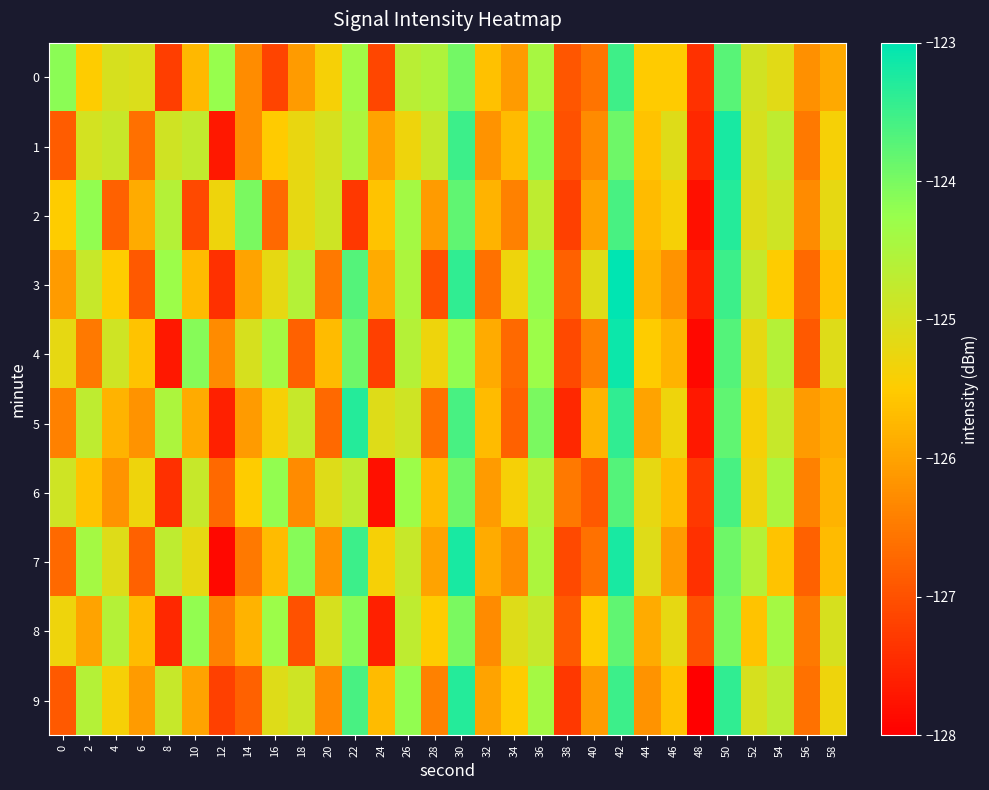

Reading left to right, what are all the values shown in this chart?

0: 0=-124.1	2=-125.5	4=-125.0	6=-125.1	8=-127.2	10=-125.8	12=-124.2	14=-126.3	16=-127.1	18=-126.1	20=-125.4	22=-124.4	24=-127.1	26=-124.7	28=-124.5	30=-123.9	32=-125.6	34=-126.1	36=-124.4	38=-126.9	40=-126.6	42=-123.5	44=-125.5	46=-125.5	48=-127.4	50=-123.7	52=-124.9	54=-125.1	56=-126.2	58=-125.9
1: 0=-126.9	2=-125.0	4=-124.8	6=-126.6	8=-124.9	10=-124.7	12=-127.7	14=-126.3	16=-125.5	18=-125.2	20=-125.0	22=-124.5	24=-126.0	26=-125.3	28=-124.8	30=-123.5	32=-126.2	34=-125.7	36=-124.1	38=-127.0	40=-126.3	42=-123.9	44=-125.6	46=-125.1	48=-127.5	50=-123.2	52=-125.0	54=-124.7	56=-126.5	58=-125.4
2: 0=-125.5	2=-124.2	4=-126.8	6=-125.9	8=-124.6	10=-127.1	12=-125.3	14=-124.0	16=-126.7	18=-125.2	20=-124.9	22=-127.3	24=-125.6	26=-124.4	28=-126.1	30=-123.8	32=-125.8	34=-126.4	36=-124.7	38=-127.2	40=-126.0	42=-123.6	44=-125.7	46=-125.4	48=-127.8	50=-123.3	52=-125.1	54=-124.9	56=-126.3	58=-125.2
3: 0=-126.1	2=-124.8	4=-125.5	6=-126.9	8=-124.3	10=-125.7	12=-127.4	14=-126.0	16=-125.2	18=-124.6	20=-126.5	22=-123.7	24=-125.9	26=-124.5	28=-127.0	30=-123.4	32=-126.6	34=-125.3	36=-124.2	38=-126.8	40=-125.1	42=-123.0	44=-125.8	46=-126.2	48=-127.6	50=-123.5	52=-124.8	54=-125.5	56=-126.7	58=-125.6
4: 0=-125.2	2=-126.5	4=-124.9	6=-125.6	8=-127.7	10=-124.1	12=-126.3	14=-125.0	16=-124.4	18=-126.8	20=-125.7	22=-123.9	24=-127.2	26=-124.6	28=-125.3	30=-124.2	32=-125.9	34=-126.7	36=-124.3	38=-127.1	40=-126.4	42=-123.1	44=-125.5	46=-125.8	48=-127.9	50=-123.7	52=-125.2	54=-124.6	56=-126.9	58=-125.1
5: 0=-126.4	2=-124.7	4=-125.8	6=-126.2	8=-124.5	10=-125.9	12=-127.6	14=-126.1	16=-125.4	18=-124.8	20=-126.7	22=-123.3	24=-125.1	26=-124.9	28=-126.6	30=-123.6	32=-125.7	34=-126.8	36=-124.0	38=-127.5	40=-125.8	42=-123.4	44=-126.0	46=-125.3	48=-127.7	50=-123.8	52=-125.4	54=-124.8	56=-126.1	58=-125.9
6: 0=-124.9	2=-125.6	4=-126.2	6=-125.3	8=-127.4	10=-124.8	12=-126.7	14=-125.5	16=-124.2	18=-126.3	20=-125.1	22=-124.7	24=-127.8	26=-124.3	28=-125.7	30=-123.9	32=-126.1	34=-125.4	36=-124.6	38=-126.5	40=-126.9	42=-123.7	44=-125.2	46=-125.7	48=-127.3	50=-123.6	52=-125.3	54=-124.5	56=-126.4	58=-125.8
7: 0=-126.7	2=-124.4	4=-125.1	6=-126.8	8=-124.7	10=-125.2	12=-127.9	14=-126.5	16=-125.7	18=-124.1	20=-126.2	22=-123.5	24=-125.4	26=-124.8	28=-126.0	30=-123.2	32=-125.9	34=-126.3	36=-124.5	38=-127.1	40=-126.6	42=-123.2	44=-125.1	46=-126.1	48=-127.4	50=-123.9	52=-124.6	54=-125.6	56=-126.8	58=-125.7
8: 0=-125.3	2=-126.0	4=-124.6	6=-125.7	8=-127.5	10=-124.2	12=-126.4	14=-125.8	16=-124.3	18=-127.0	20=-125.0	22=-124.1	24=-127.6	26=-124.7	28=-125.5	30=-124.0	32=-126.3	34=-125.1	36=-124.8	38=-126.9	40=-125.5	42=-123.8	44=-125.9	46=-125.2	48=-127.0	50=-124.0	52=-125.6	54=-124.4	56=-126.5	58=-125.0
9: 0=-126.9	2=-124.6	4=-125.4	6=-126.1	8=-124.8	10=-126.0	12=-127.2	14=-126.8	16=-125.1	18=-124.9	20=-126.3	22=-123.6	24=-125.7	26=-124.2	28=-126.4	30=-123.3	32=-126.0	34=-125.5	36=-124.4	38=-127.3	40=-126.1	42=-123.5	44=-126.2	46=-125.6	48=-128.0	50=-123.4	52=-125.0	54=-124.7	56=-126.6	58=-125.3